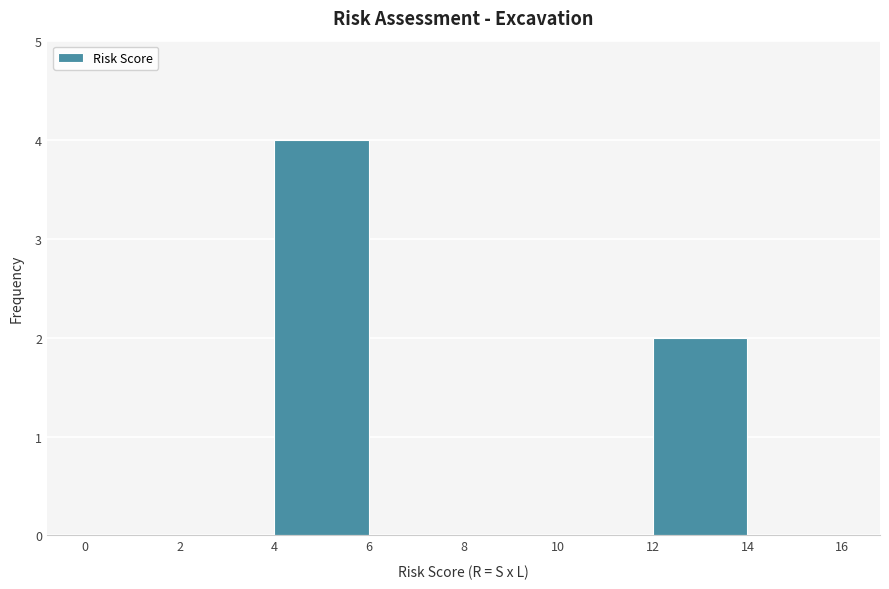

Which range on the x-axis has the tallest bar?

4 to 6